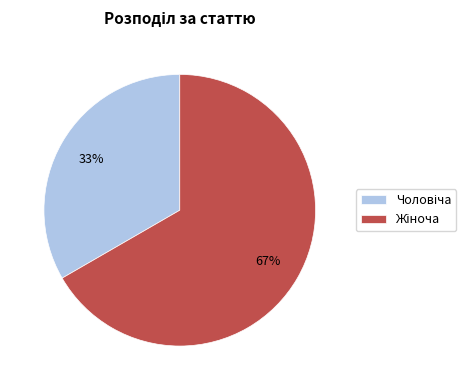

How many segments does this pie chart have?

2